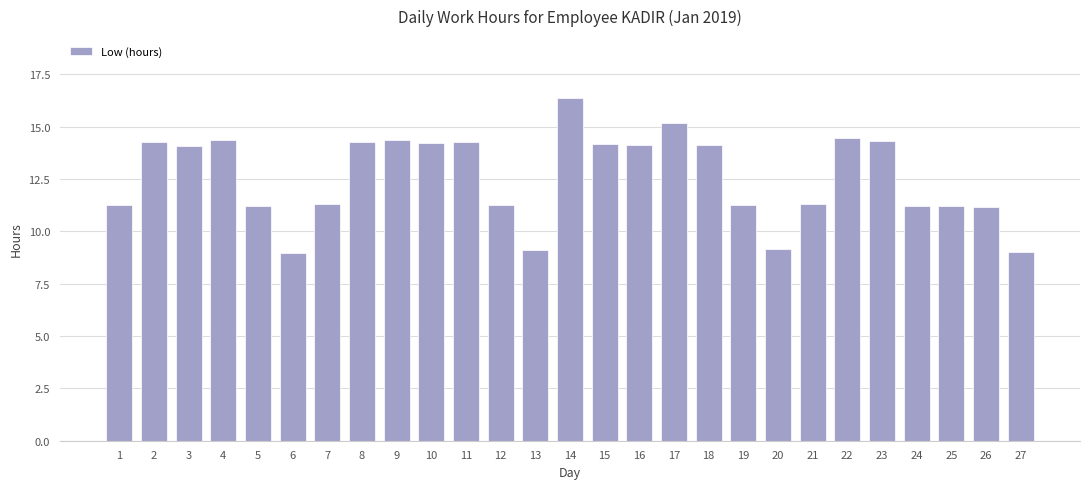

What is the maximum value shown in the chart?

16.4